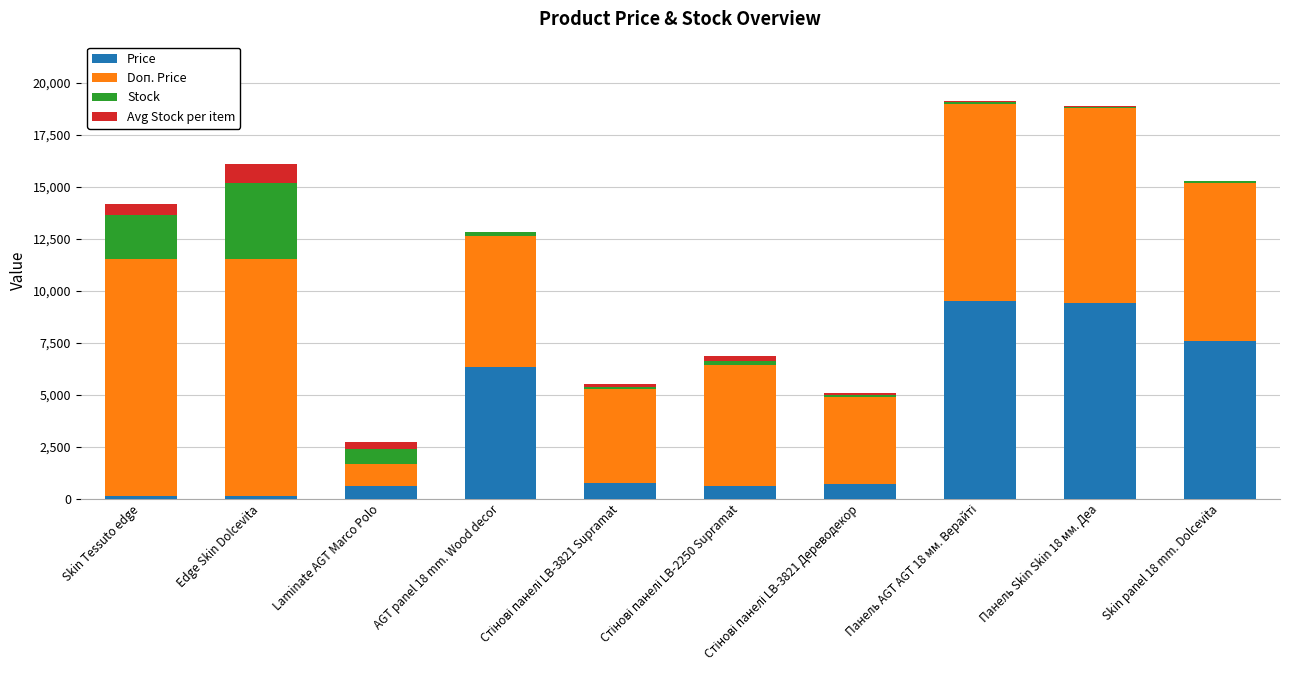

How many data points in Price are above 752?

5